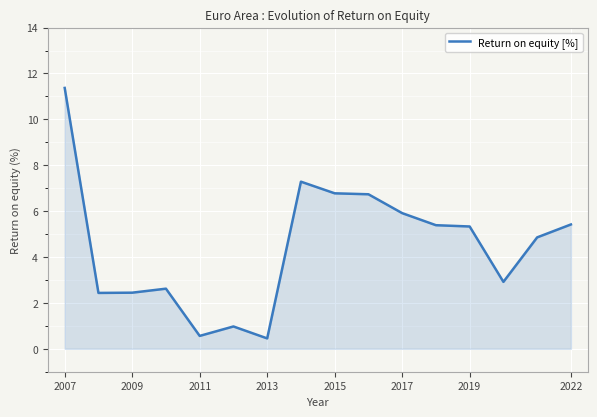

Count the number of data series in this chart.

1